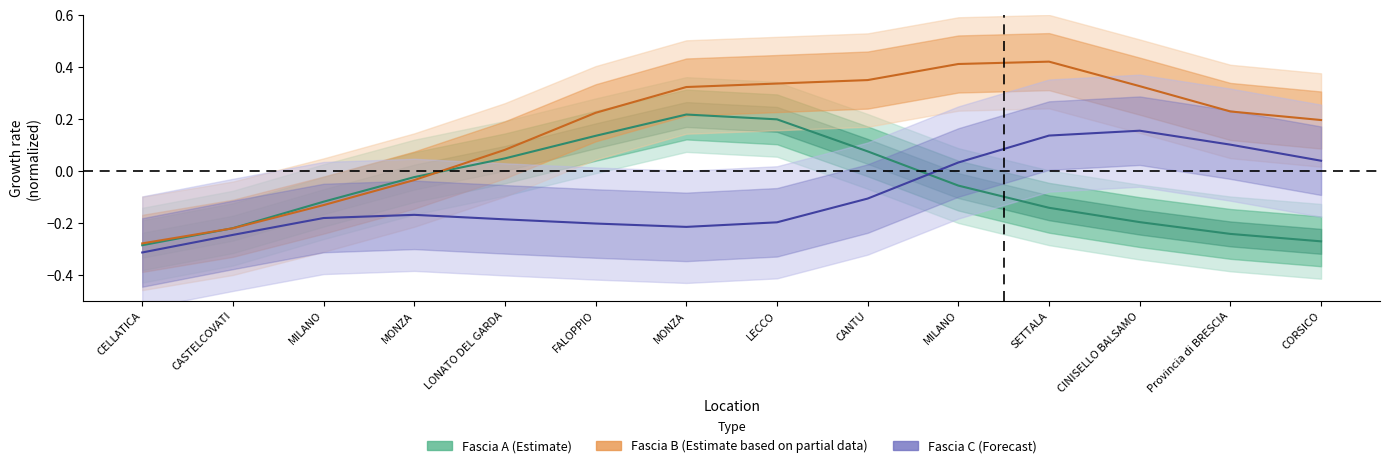

Reading right to left, transcribe all the data shown in this chart.

Fascia A (Estimate): -0.3	-0.2	-0.2	-0.1	-0.1	0.1	0.2	0.2	0.1	0.0	-0.0	-0.1	-0.2	-0.3
Fascia B (Partial): 0.2	0.2	0.3	0.4	0.4	0.4	0.3	0.3	0.2	0.1	-0.0	-0.1	-0.2	-0.3
Fascia C (Forecast): 0.0	0.1	0.2	0.1	0.0	-0.1	-0.2	-0.2	-0.2	-0.2	-0.2	-0.2	-0.2	-0.3